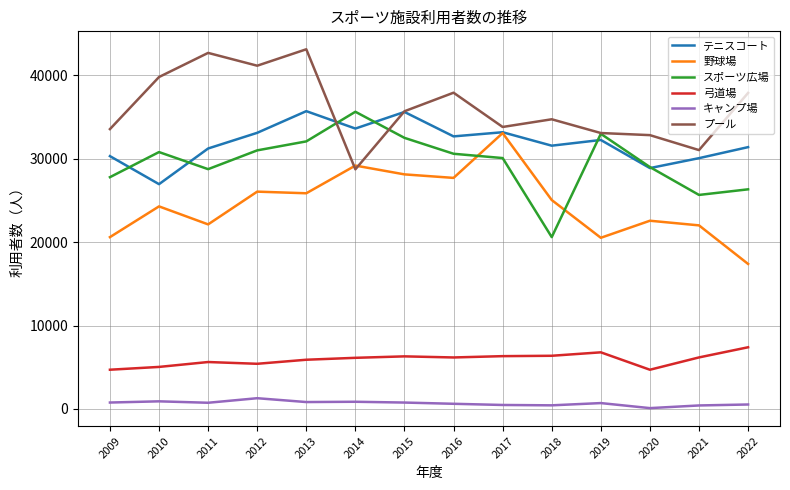

At 2012, list the series in order from largest to smallest.

プール, テニスコート, スポーツ広場, 野球場, 弓道場, キャンプ場